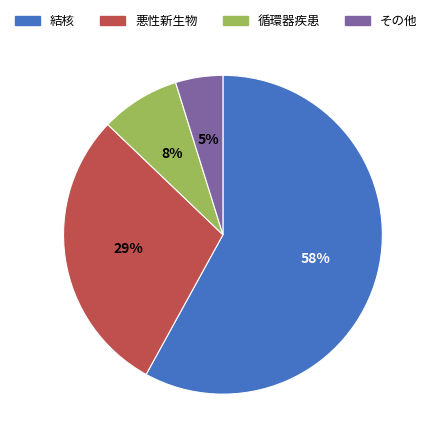

How many segments does this pie chart have?

4